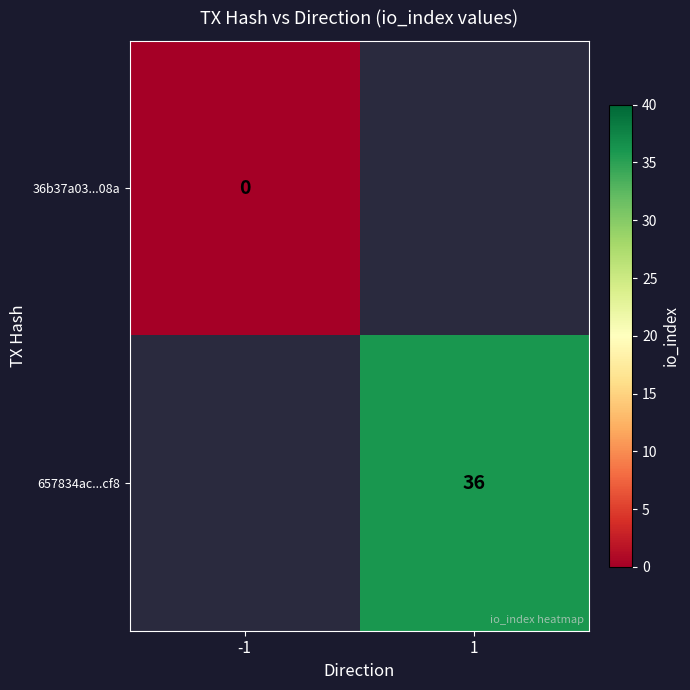

Is it true that 657834ac...cf8 equals 36 at 1?

True